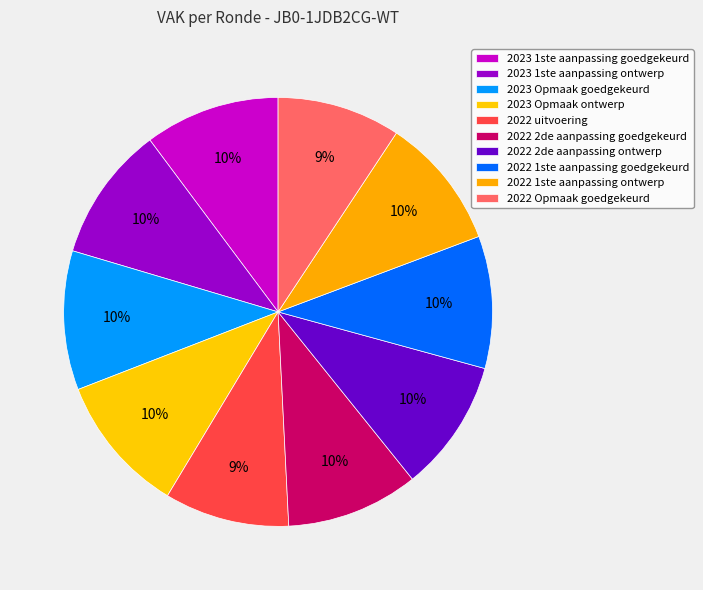

To the nearest percent, what percentage of the pie is 2022 1ste aanpassing ontwerp?

10%